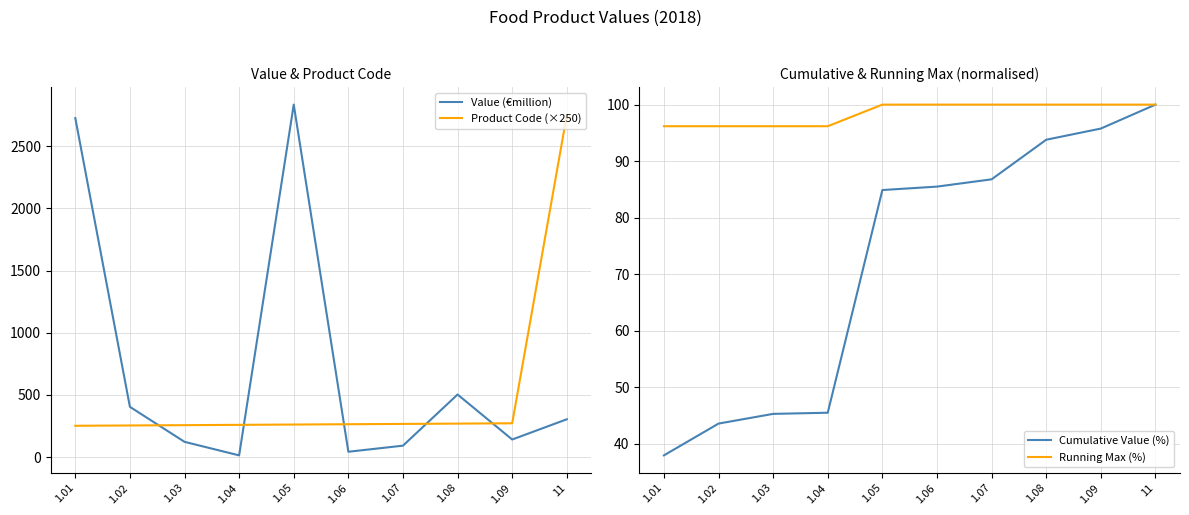

What is the difference between the highest and lowest values at 1.04?

245.4